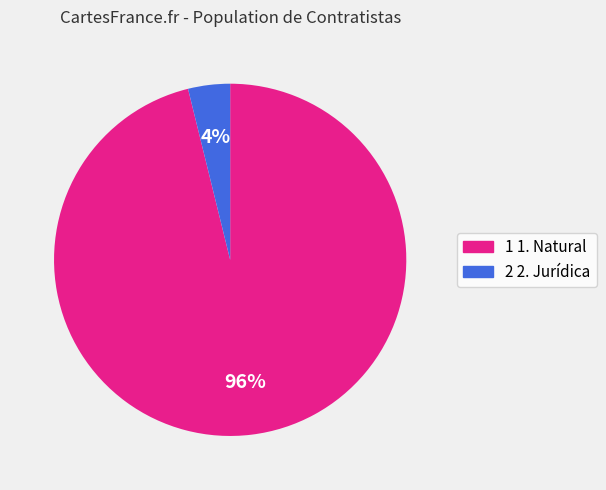

What is the smallest slice in the pie chart?

2 2. Jurídica